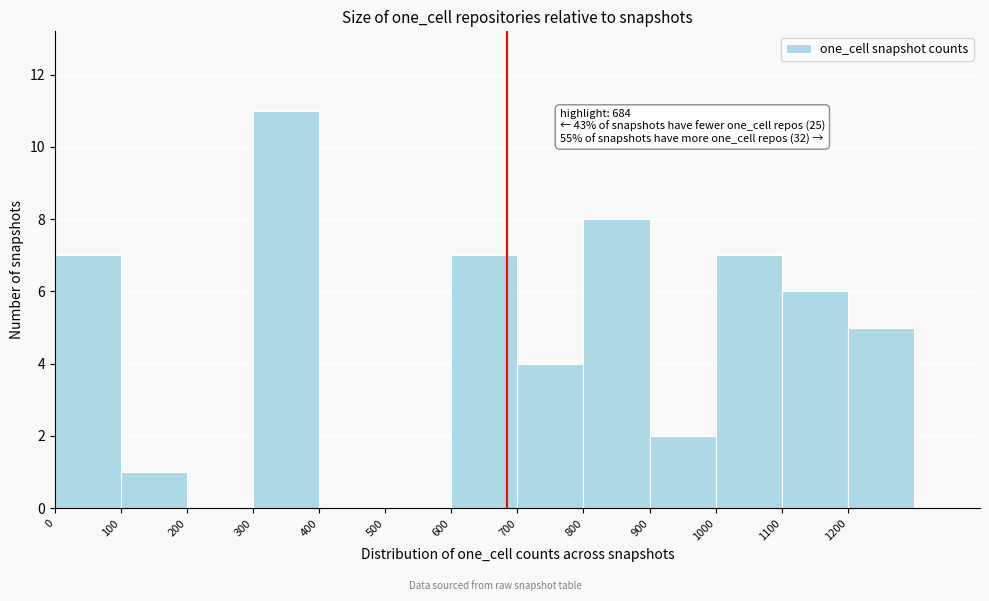

Over which range of the x-axis is the bar tallest?

300 to 400